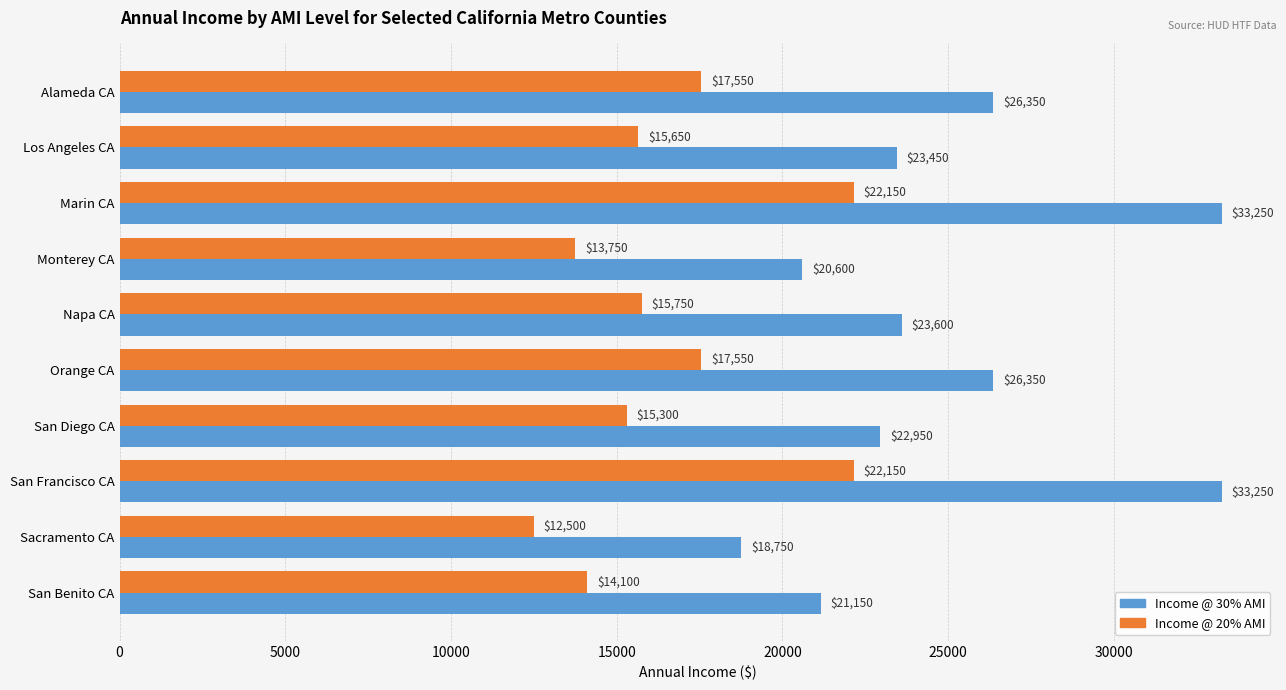

What is the spread (max minus min) of values at San Diego CA?

7650